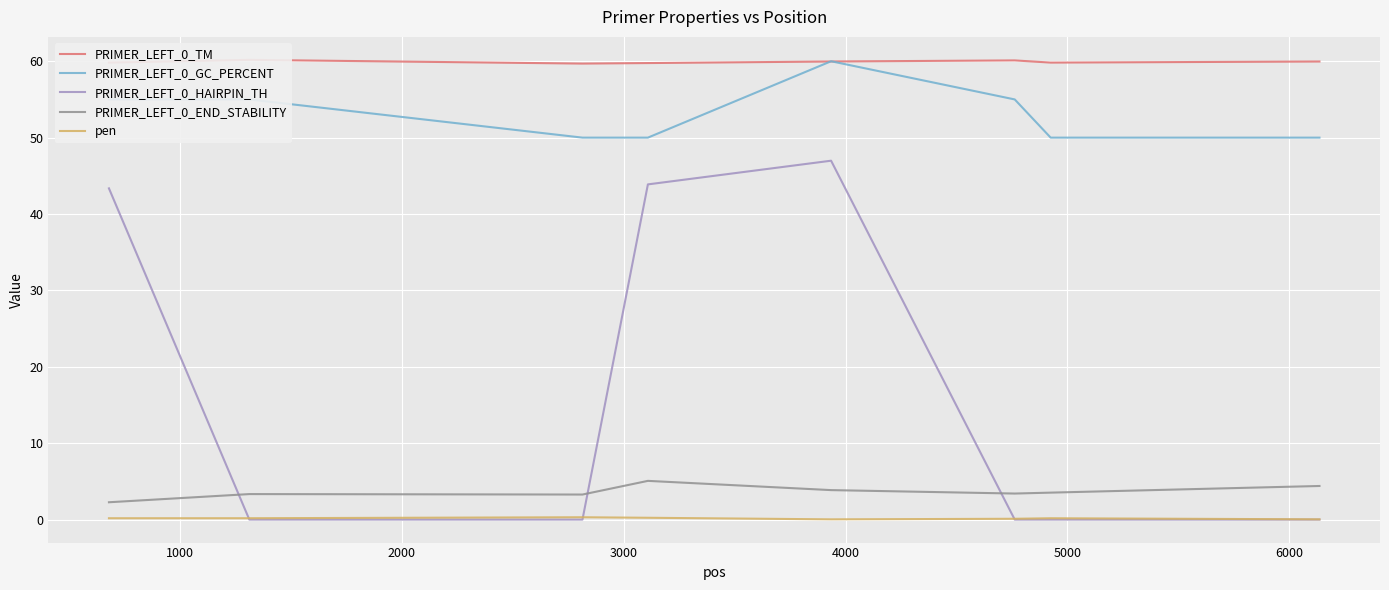

True or false: PRIMER_LEFT_0_GC_PERCENT and PRIMER_LEFT_0_HAIRPIN_TH cross at least once.

False